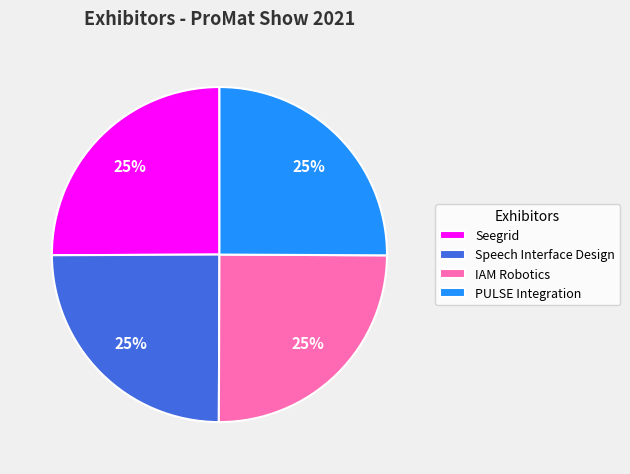

To the nearest percent, what is the average slice percentage?

25%